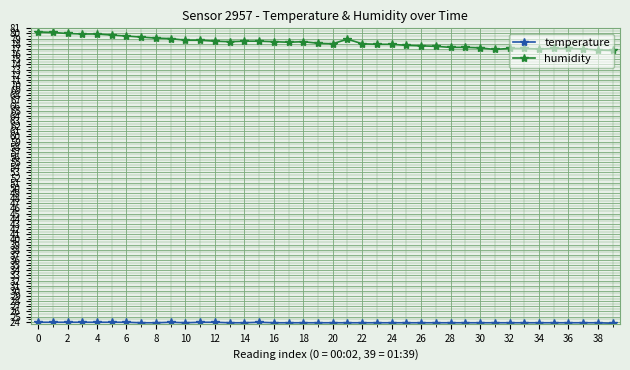

How many distinct data groups are displayed?

2